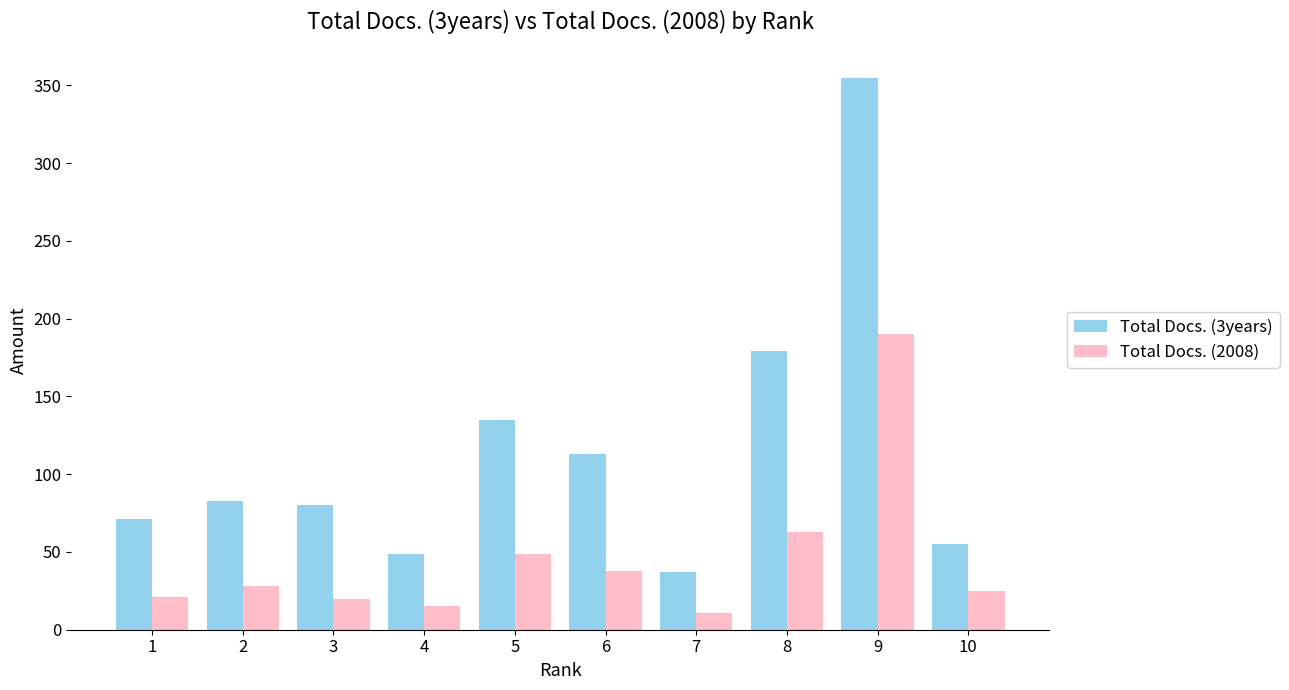

What is the difference between the Total Docs. (2008) values at 7 and 10?

14